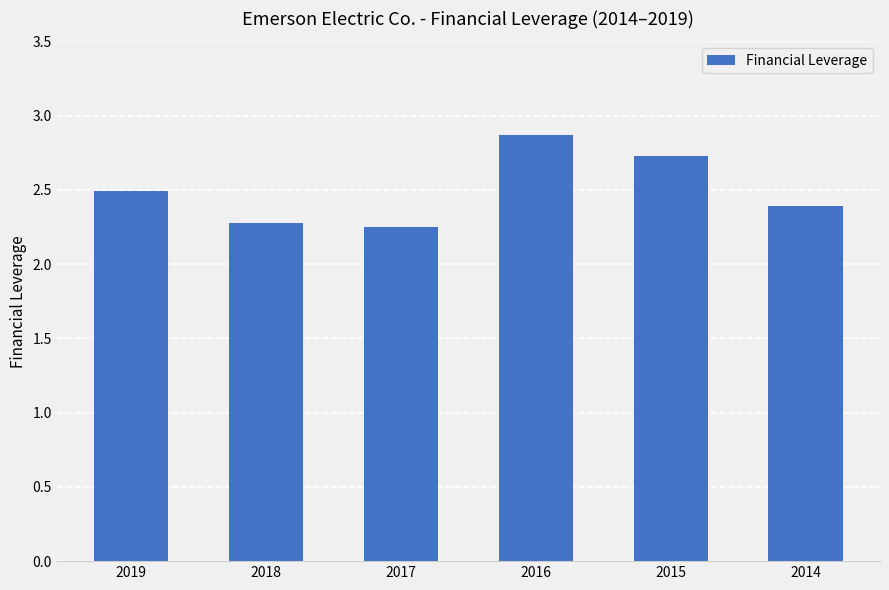

What is the maximum value shown in the chart?

2.9